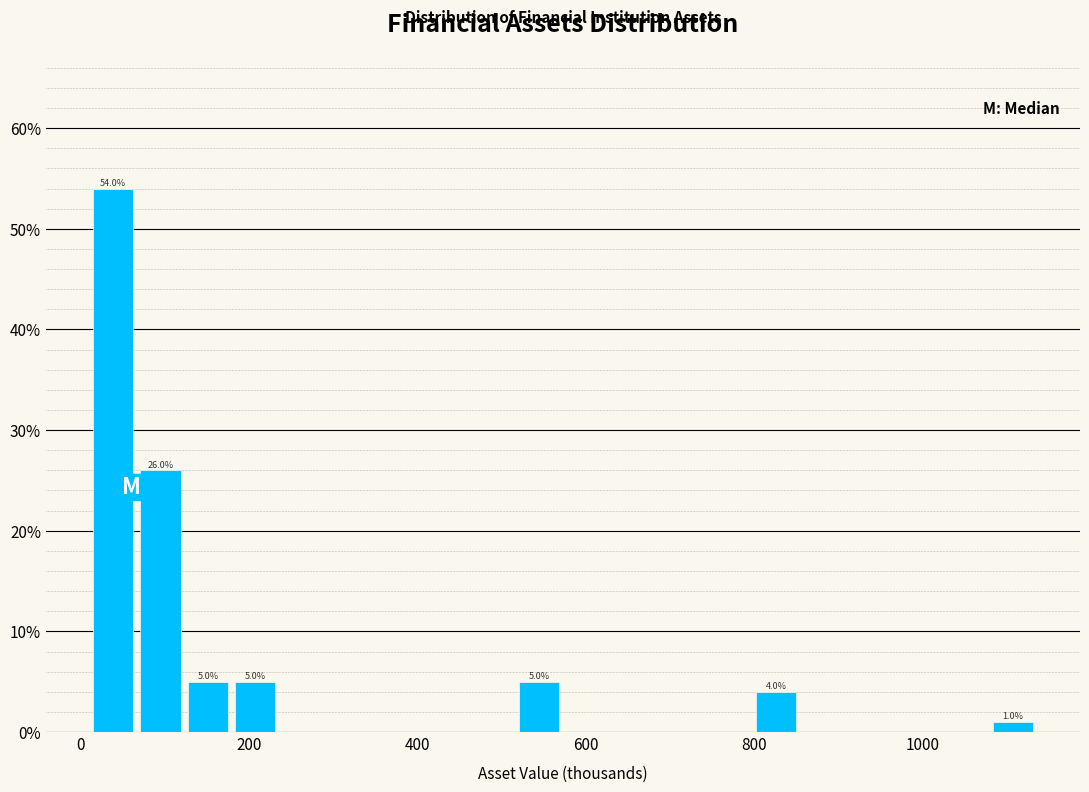

Around what value on the x-axis is the tallest bar? Give the approximate position of its centre, as read against the axis.

40